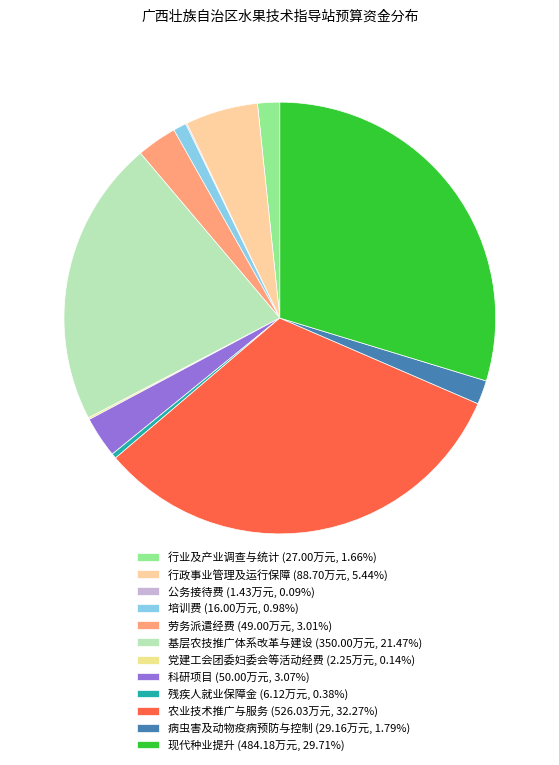

Does 党建工会团委妇委会等活动经费 represent more than half of the total?

No